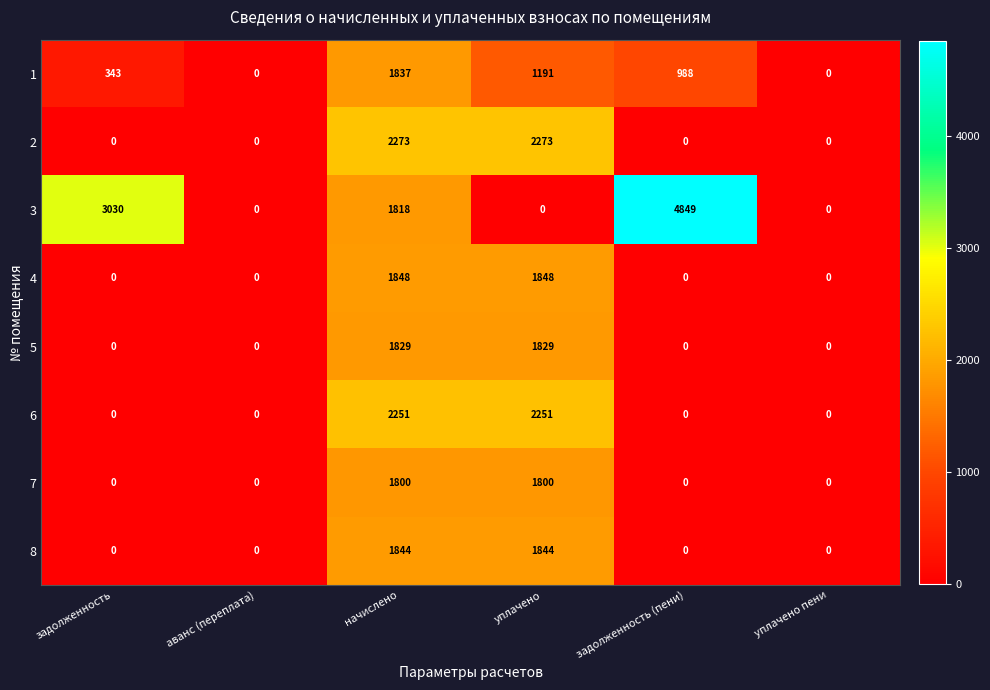

Is it true that 3 equals 0 at аванс (переплата)?

True